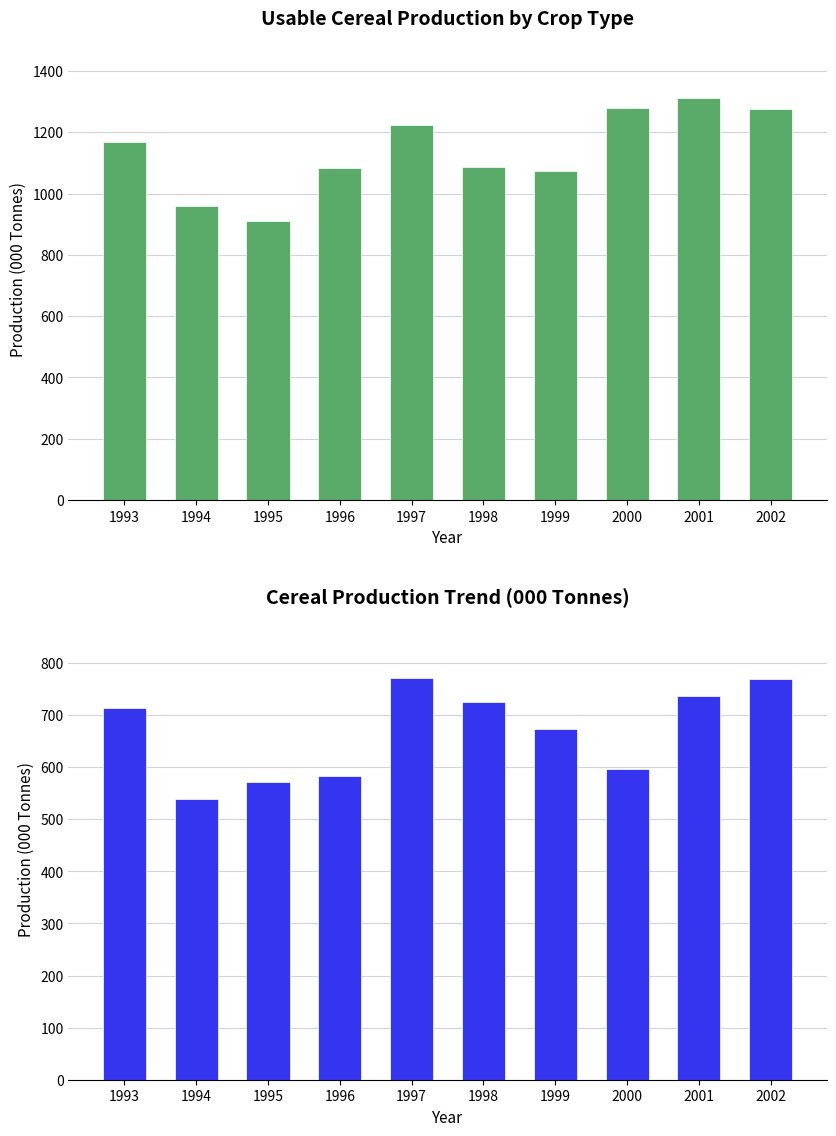

How many bars are there in each group?

2